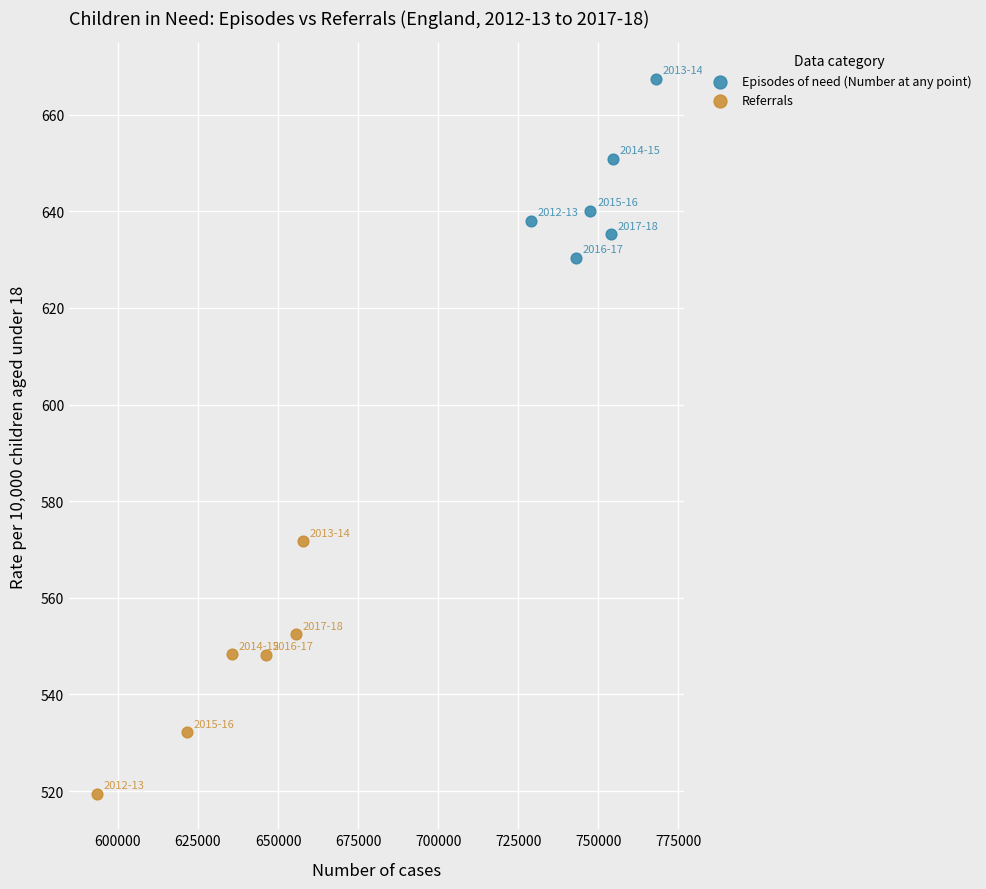

Which series contains the highest Y value?

Episodes of need (Number at any point)